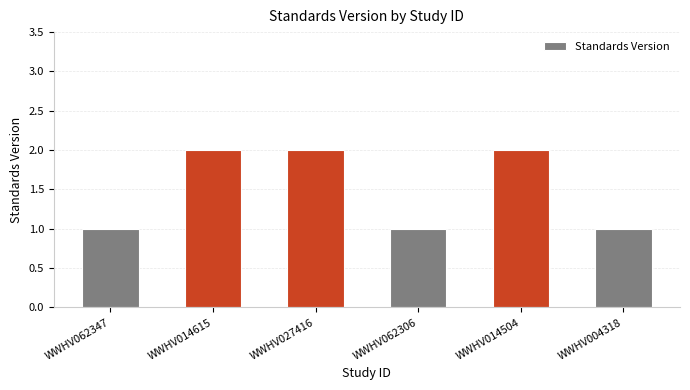

What is the minimum value shown in the chart?

1